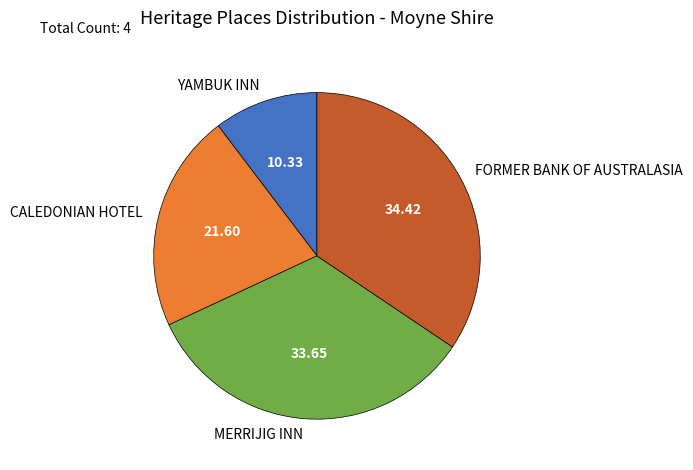

True or false: YAMBUK INN accounts for 16% of the total.

False